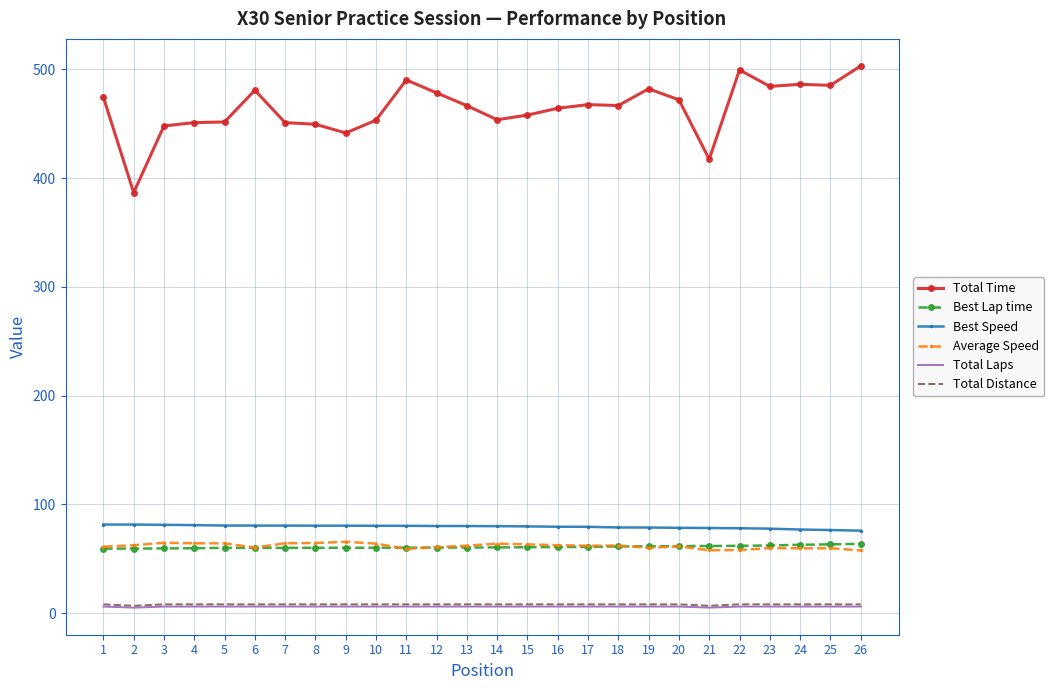

The value of Best Lap time at 20 is 85.5. True or false?

False